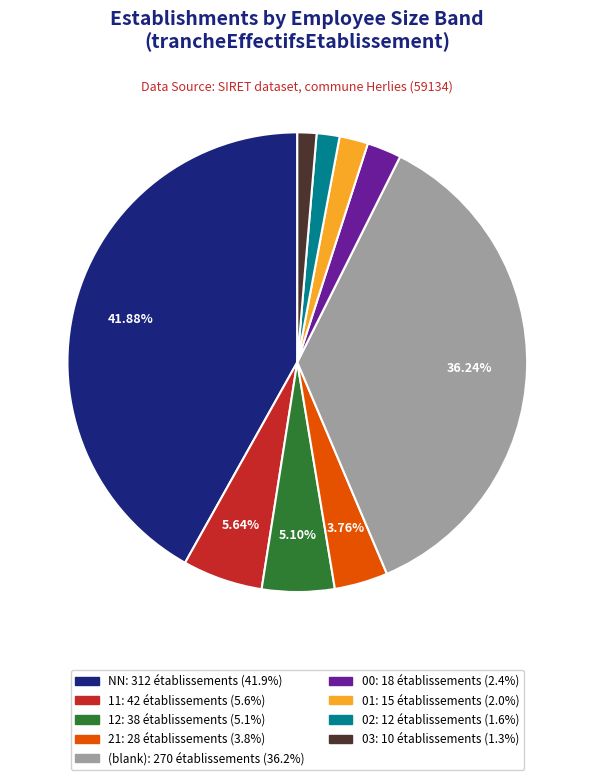

Is there a majority slice in this chart?

No